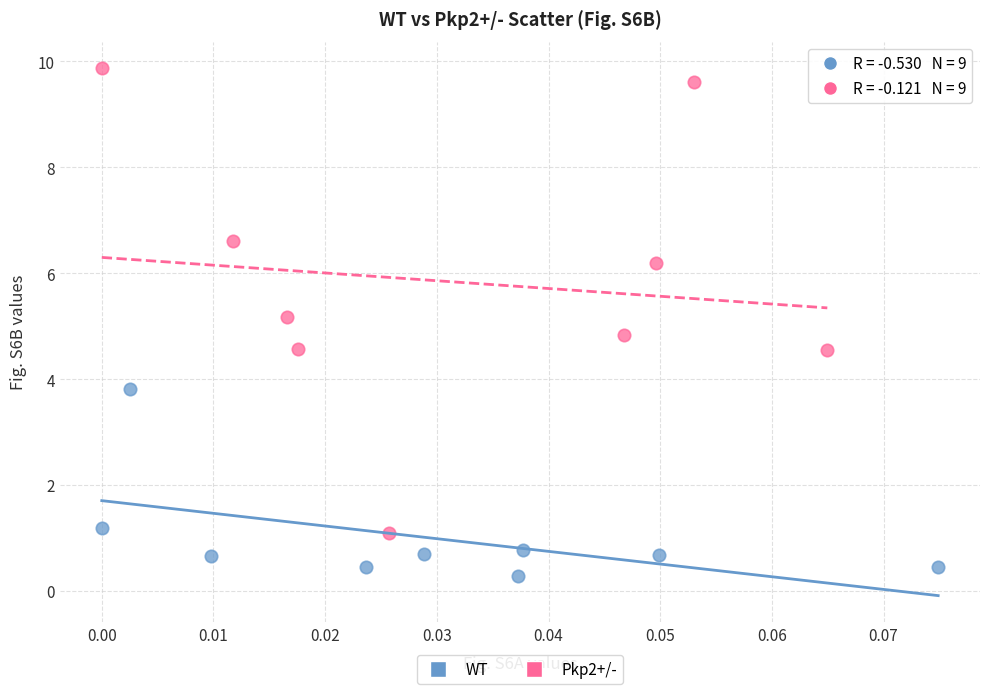

Which series reaches the maximum Y coordinate?

Pkp2+/-